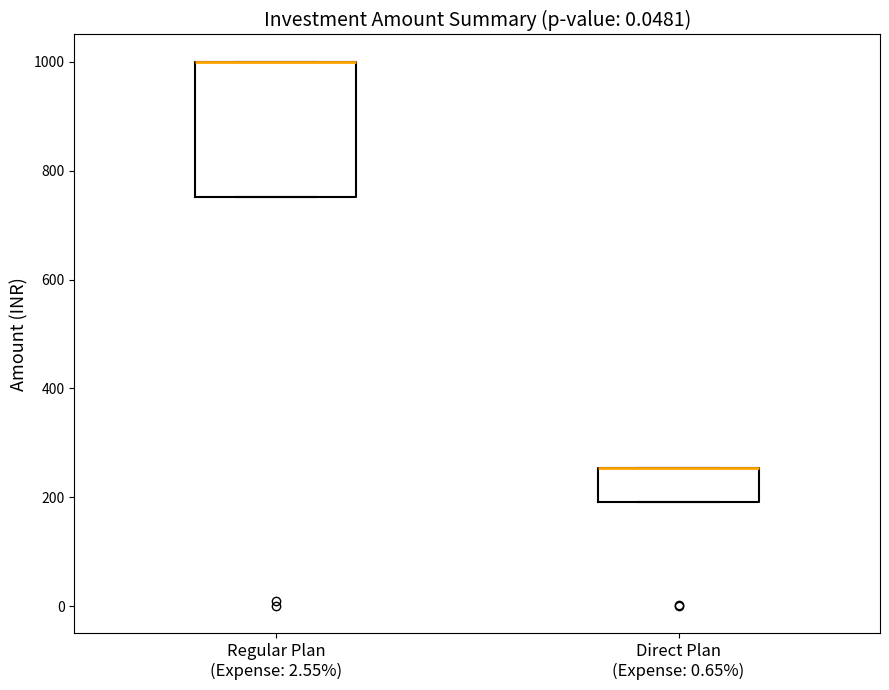

Comparing the boxes themselves (not the whiskers), which one is the tallest?

Regular Plan (Expense: 2.55%)